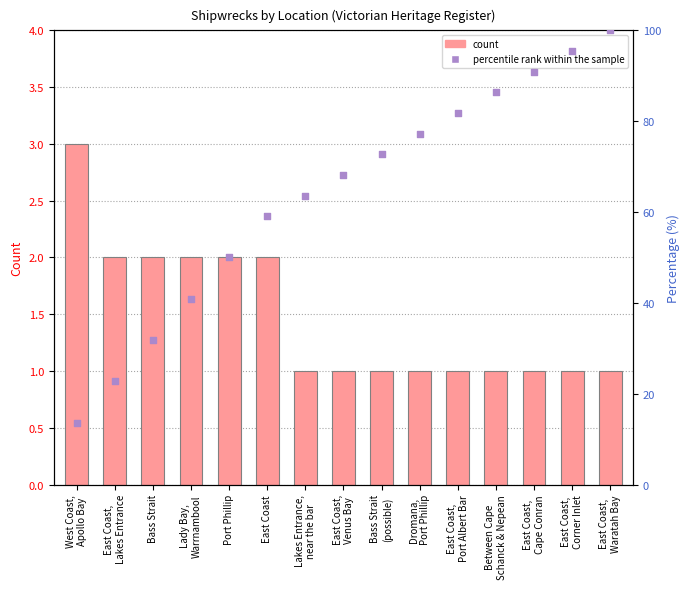

Which has a higher value, Bass Strait
(possible) or East Coast,
Waratah Bay?

Bass Strait
(possible)